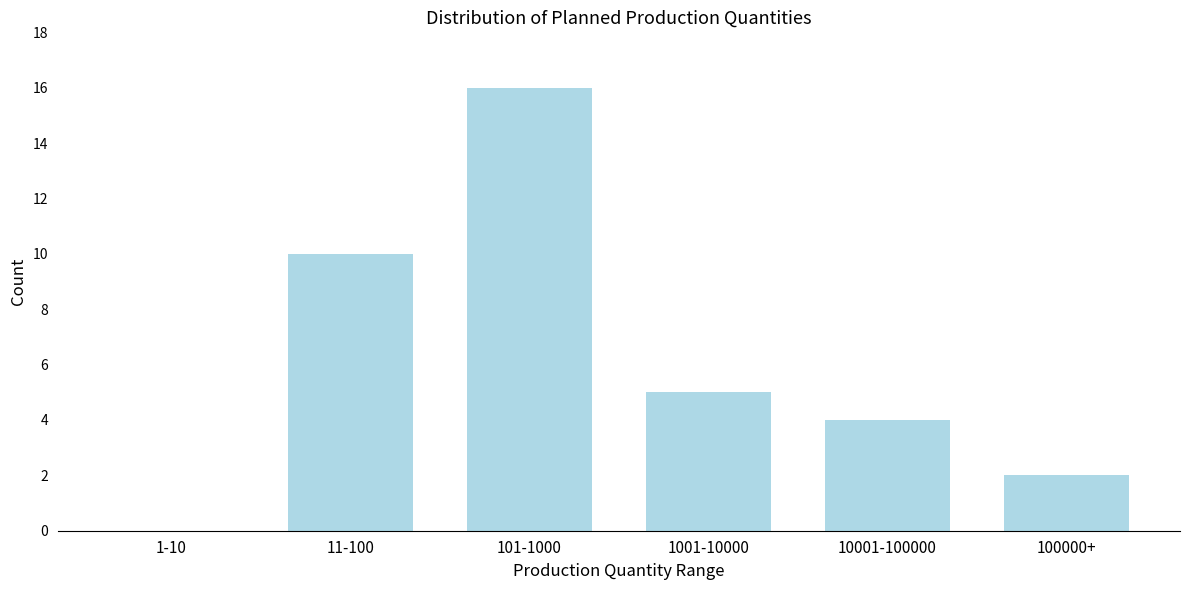

Reading right to left, transcribe all the data shown in this chart.

100000+=2	10001-100000=4	1001-10000=5	101-1000=16	11-100=10	1-10=0